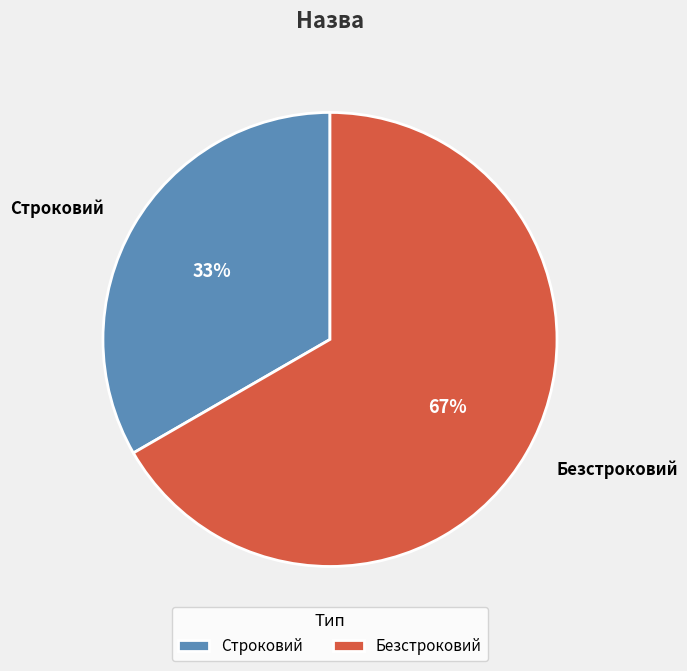

Approximately how many times larger is the value at Строковий compared to Безстроковий?

0.5